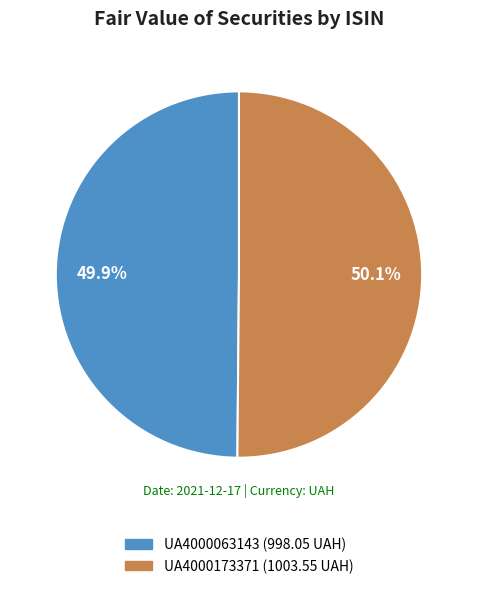

What percentage is NOT represented by UA4000063143?

50.1%